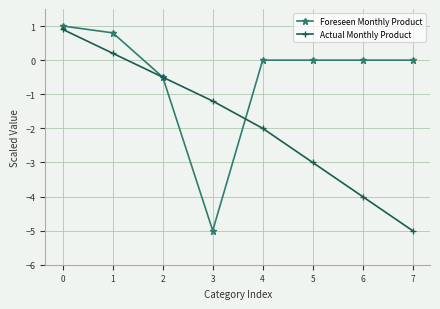

What is the minimum value for Foreseen Monthly Product?

-5.0